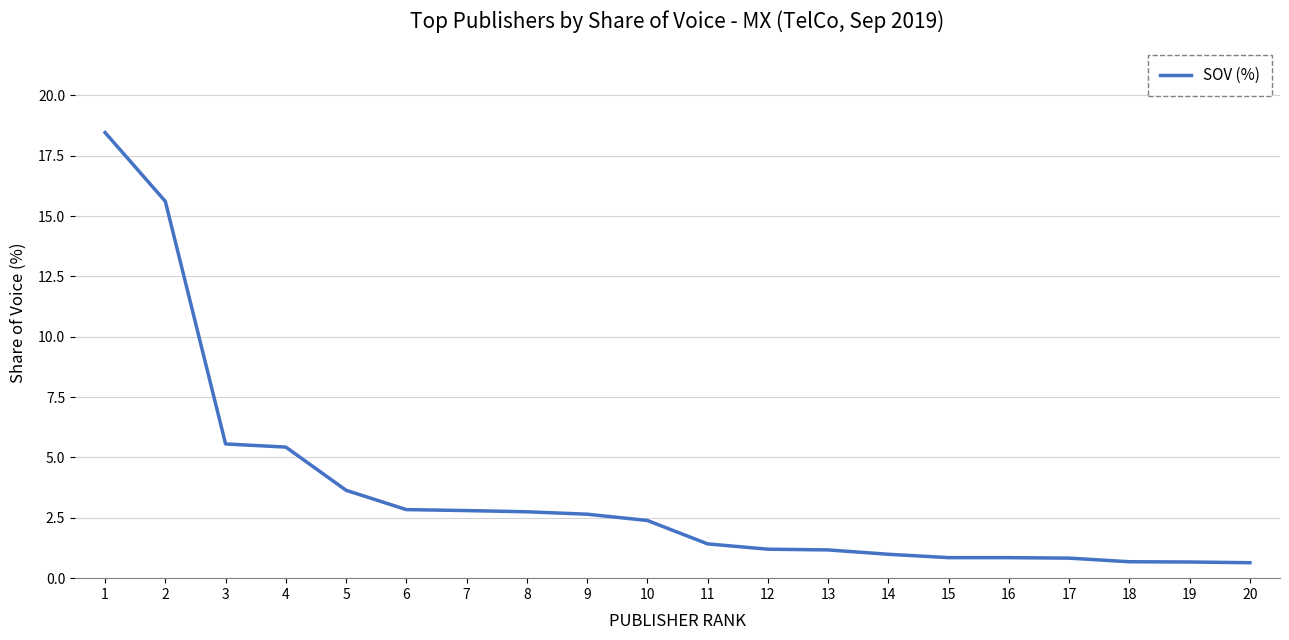

How many categories are shown in the chart?

20